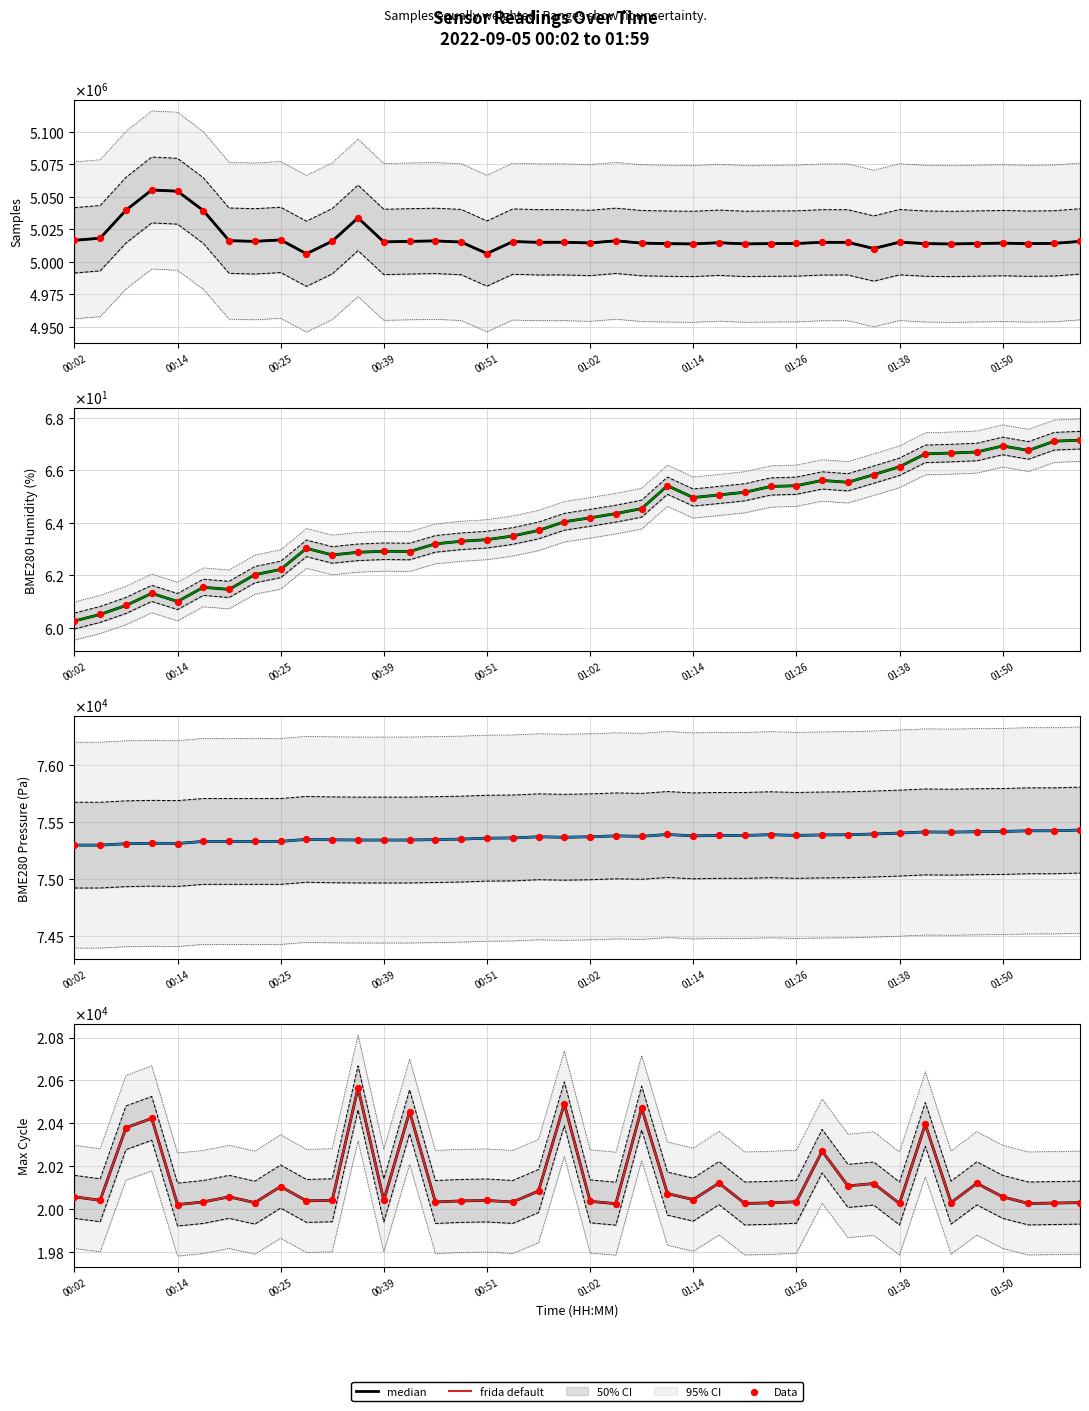

Which series has the largest total across all categories?

median